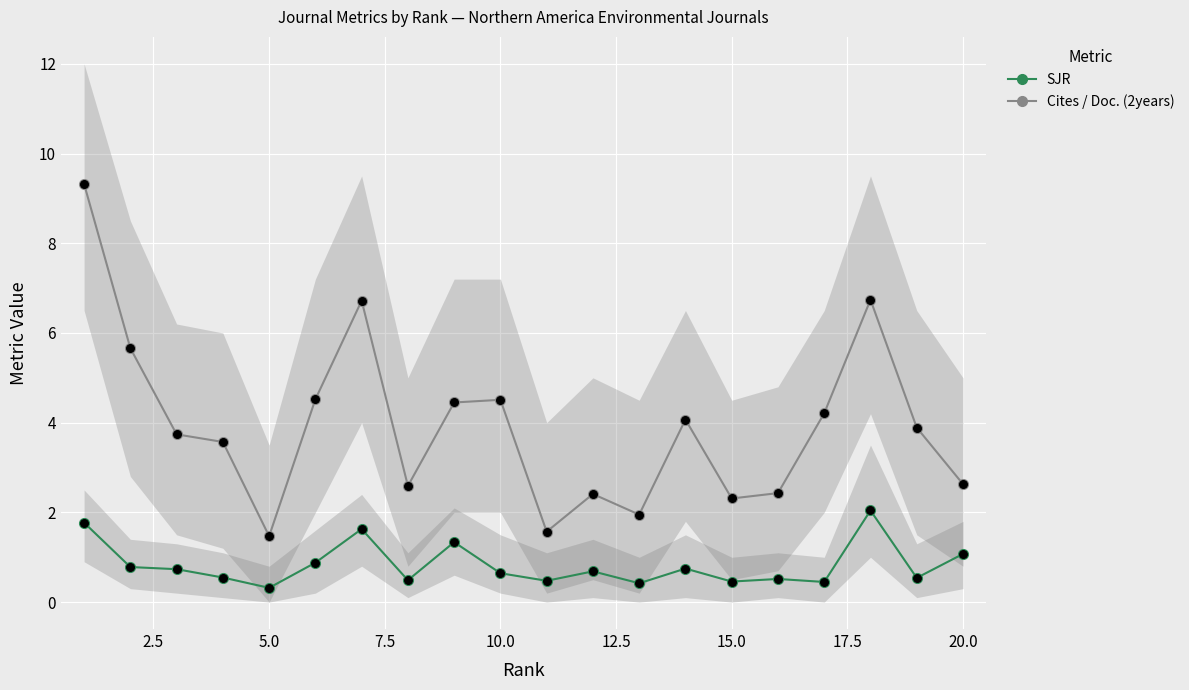

Which series has the largest total across all categories?

Cites / Doc. (2years)